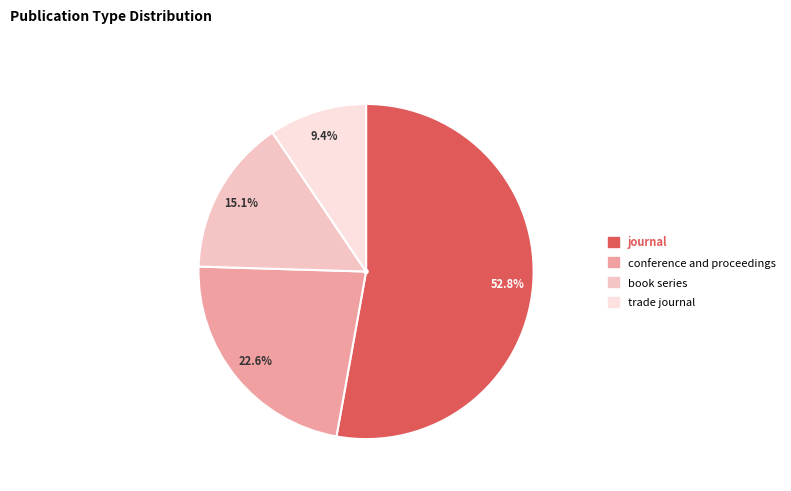

Is it true that journal is 53% of the pie?

True